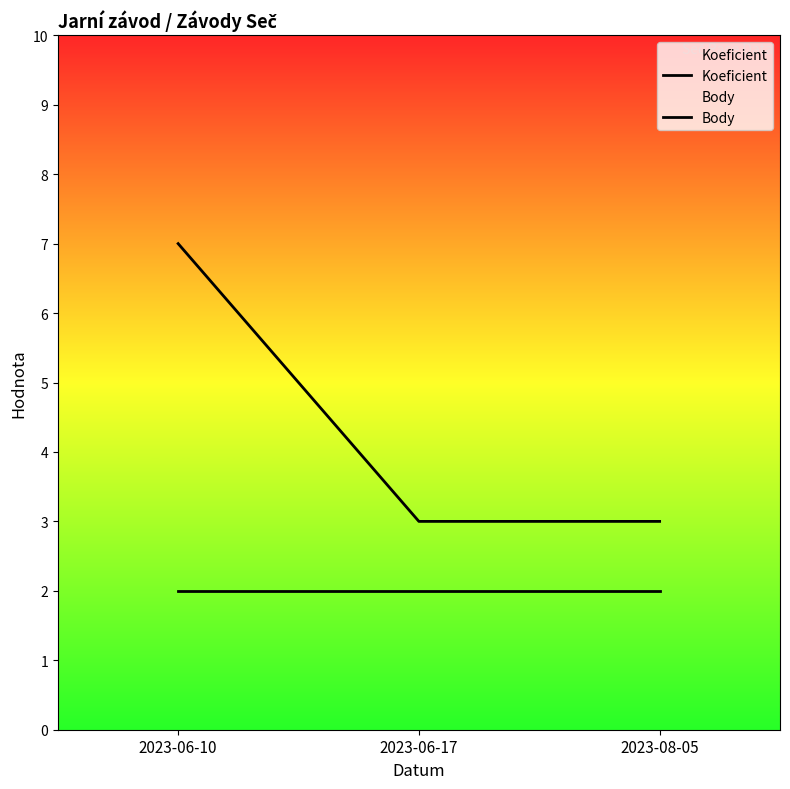

Which series has the largest range (max minus min)?

Body